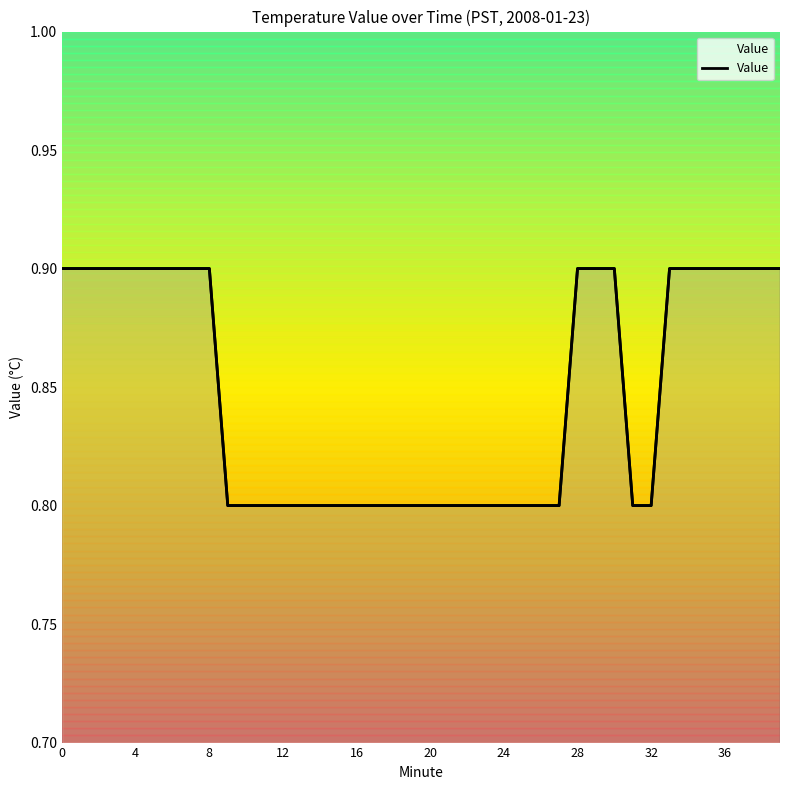

What is the average value?

0.8